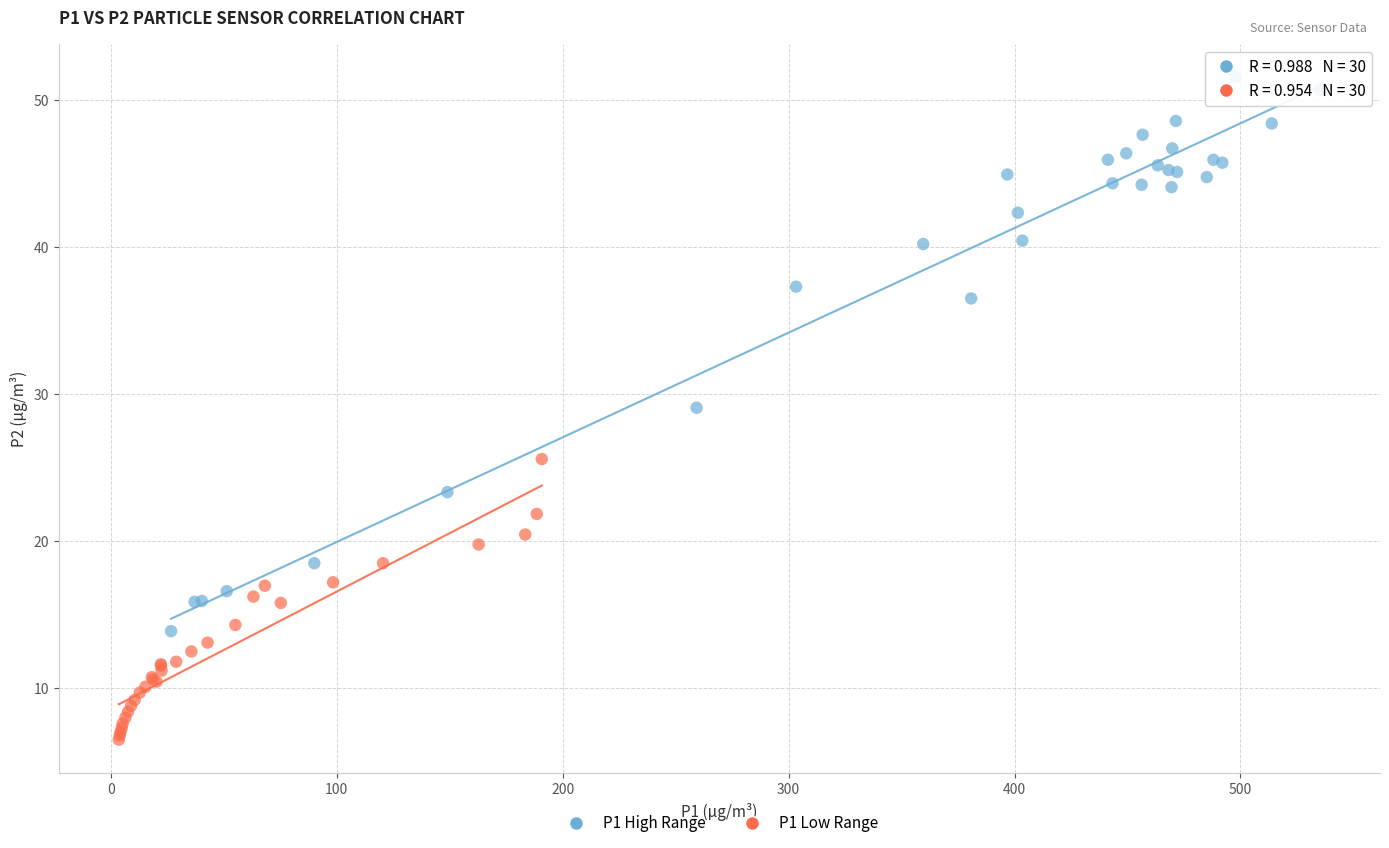

Which series has the widest spread of Y values?

P1 High Range